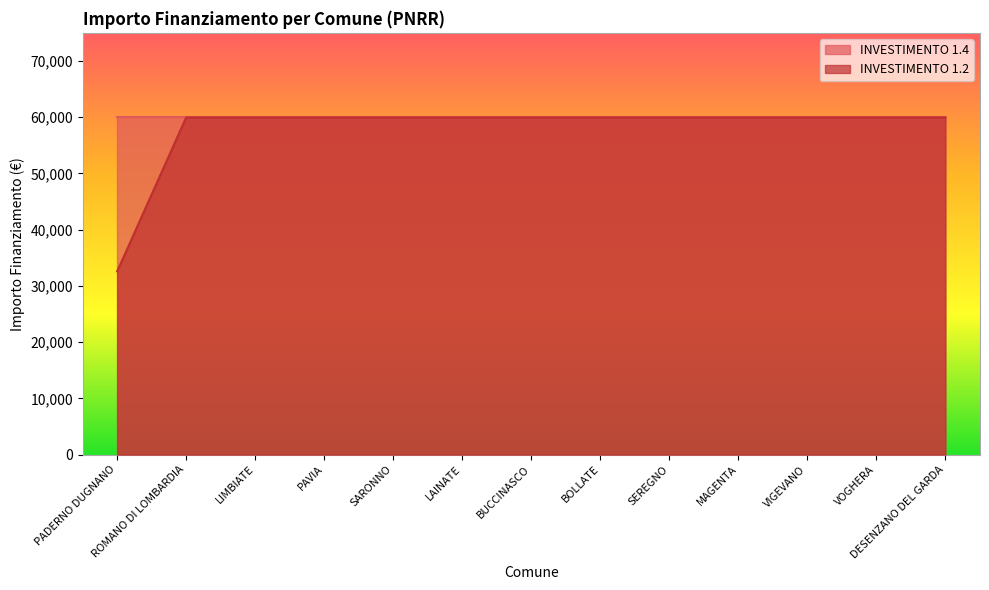

Where is the data nearest to the value 46277?

PADERNO DUGNANO